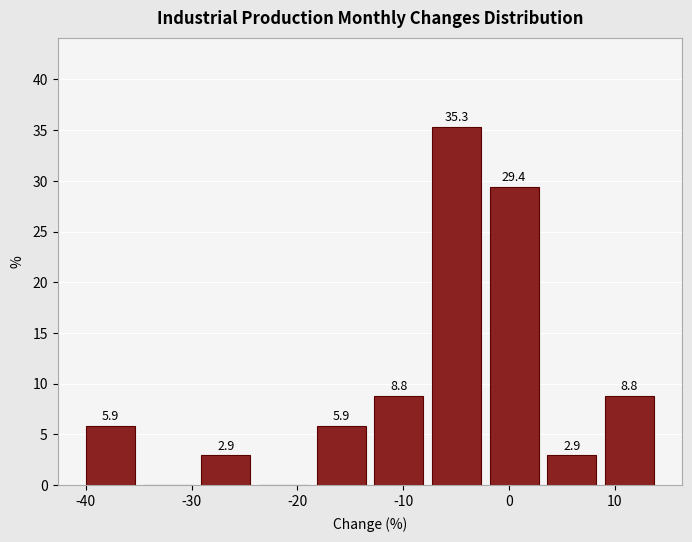

Which range on the x-axis has the tallest bar?

-8 to -2